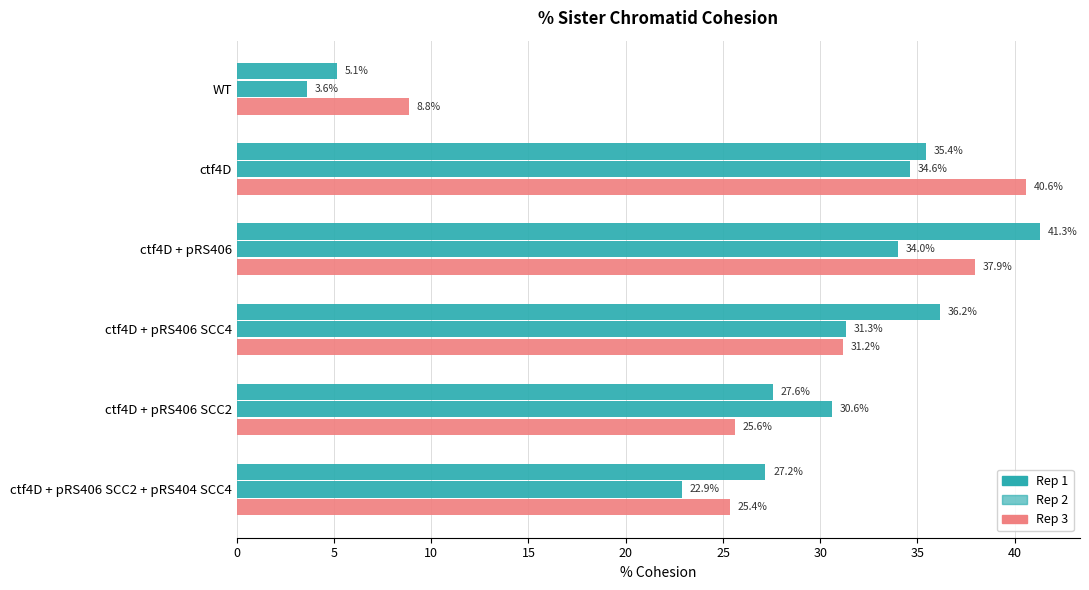

Count the number of data series in this chart.

3